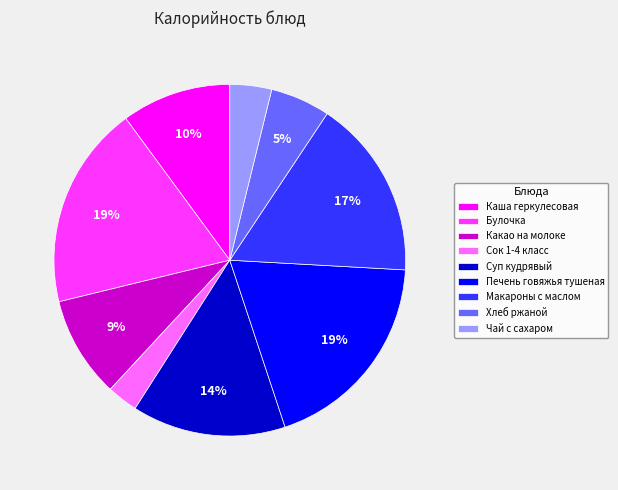

To the nearest percent, what portion does Булочка represent?

19%